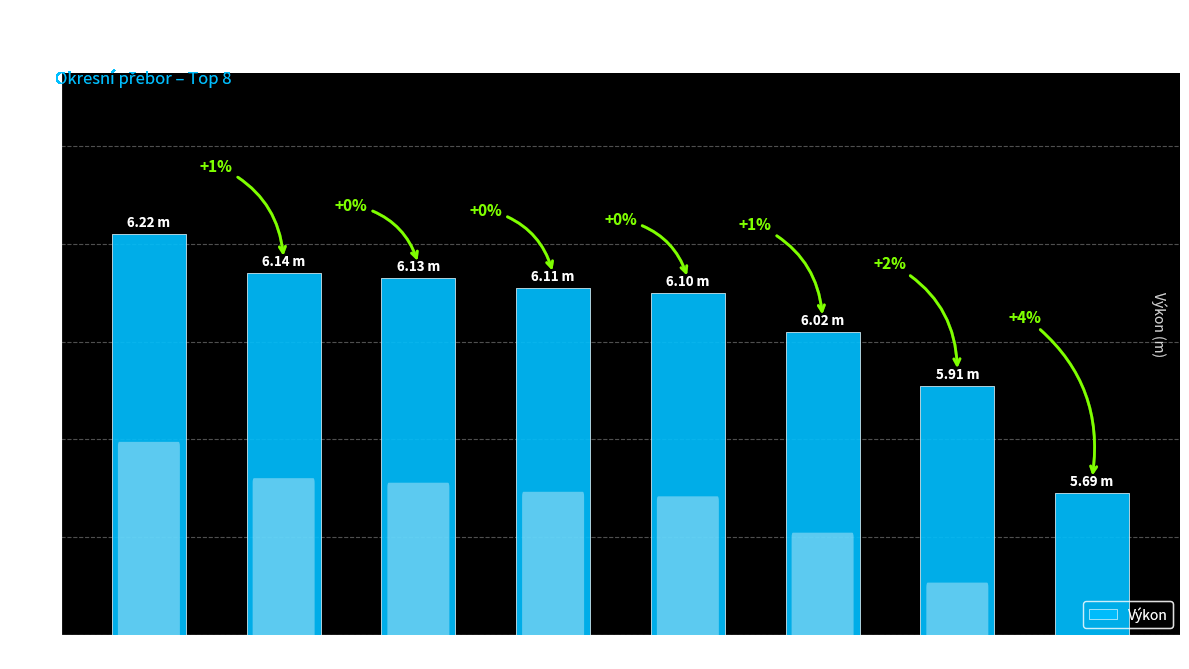

What is the difference between the second highest and minimum values?

0.4